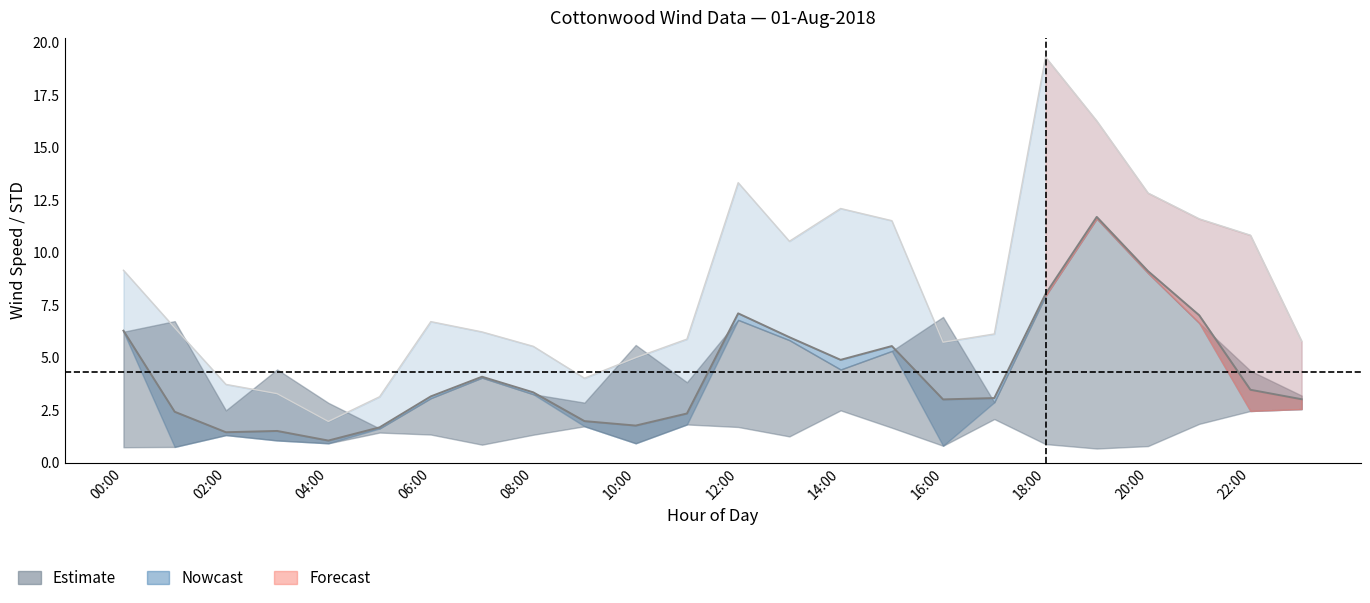

True or false: m_ASPD (Estimate) and m_MXASPD (Outer) cross at least once.

False